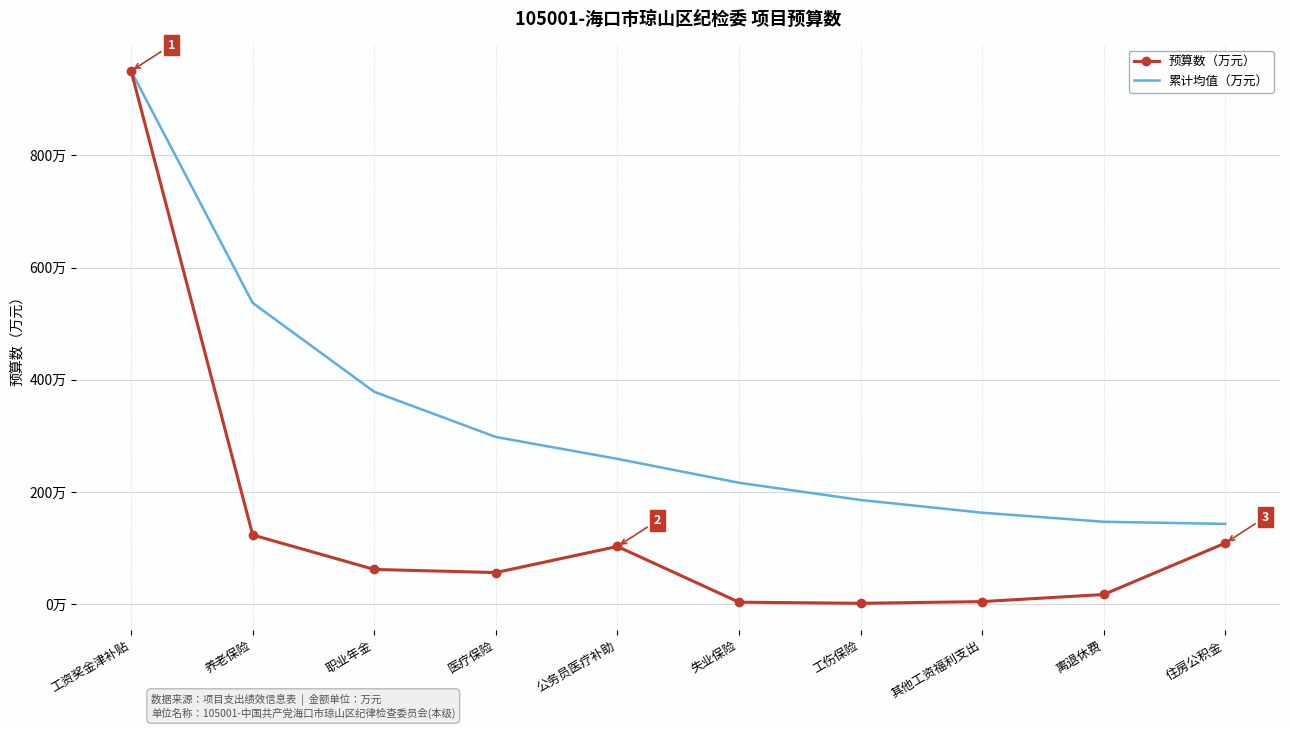

What is the sum of all 预算数（万元） values?

1428.9